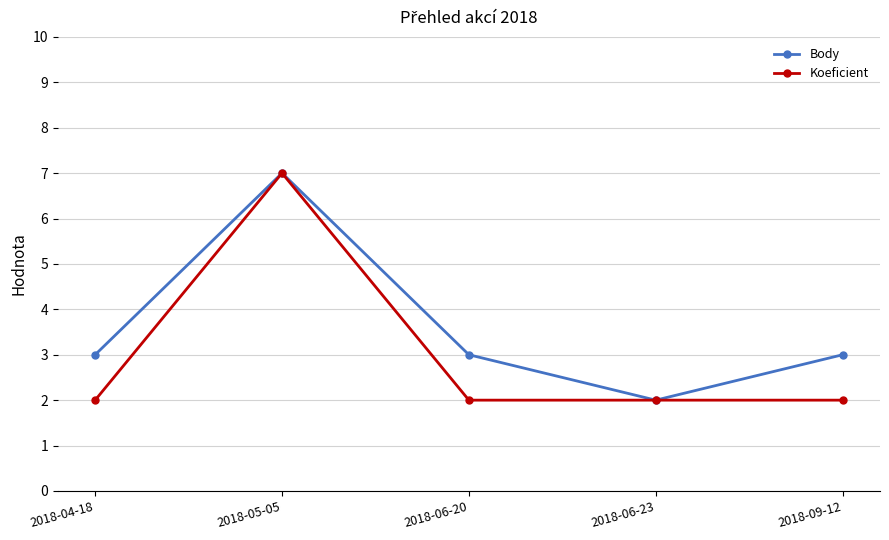

Rank the series by their average value, from lowest to highest.

Koeficient, Body